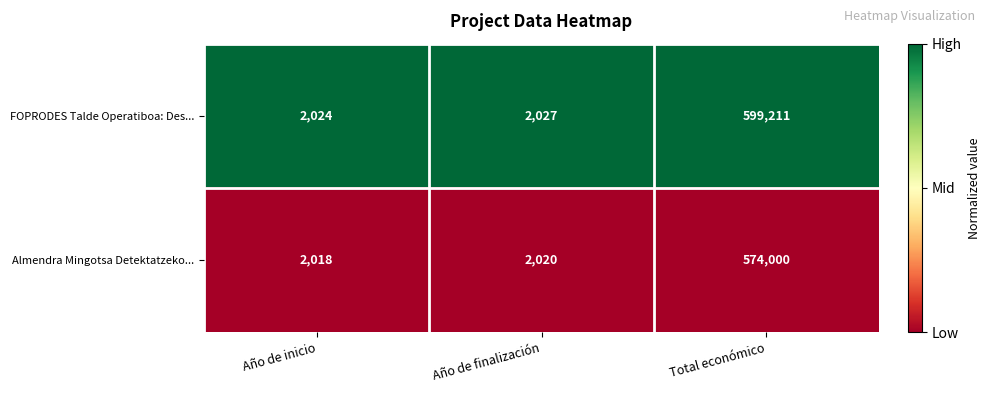

Rank the series at Año de inicio from lowest to highest value.

Almendra Mingotsa Detektatzeko..., FOPRODES Talde Operatiboa: Des...